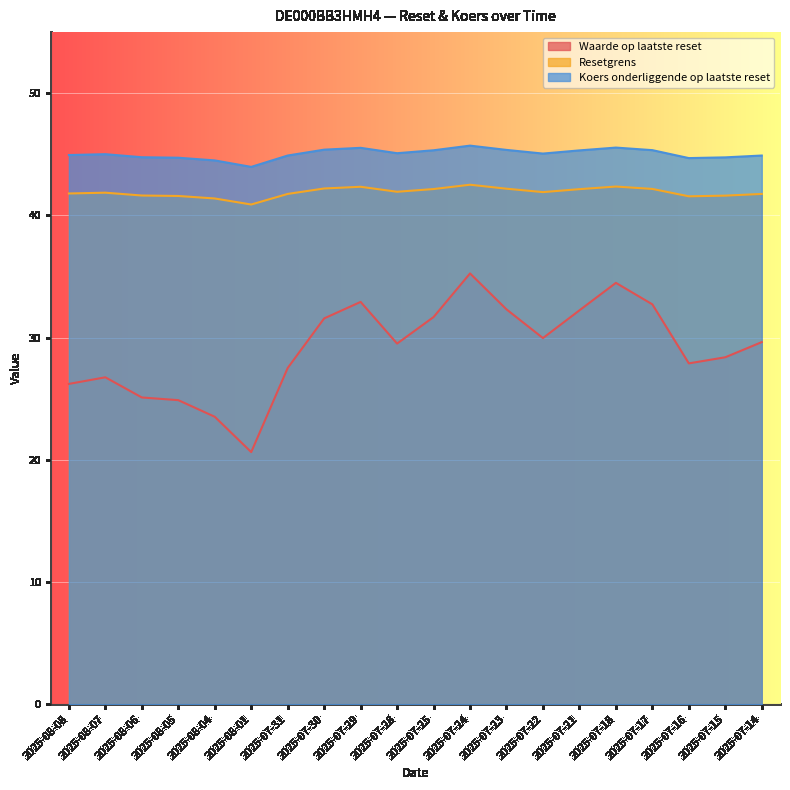

Reading left to right, list all the values displayed in this chart.

Waarde op laatste reset: 26.2	26.8	25.1	24.9	23.5	20.6	27.5	31.6	32.9	29.5	31.7	35.2	32.3	30.0	32.2	34.5	32.7	27.9	28.4	29.6
Resetgrens: 41.8	41.9	41.6	41.6	41.4	40.9	41.8	42.2	42.3	41.9	42.2	42.5	42.2	41.9	42.1	42.4	42.2	41.6	41.6	41.8
Koers onderliggende op laatste reset: 44.9	45.0	44.8	44.7	44.5	44.0	44.9	45.4	45.5	45.1	45.3	45.7	45.4	45.1	45.3	45.5	45.3	44.7	44.8	44.9